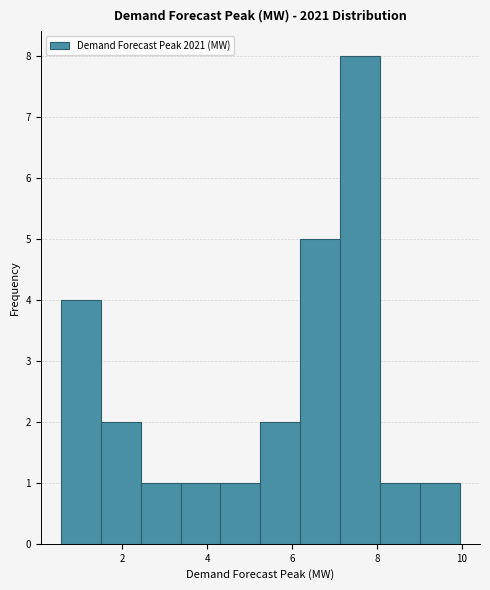

Which range on the x-axis has the tallest bar?

7.2 to 8.0